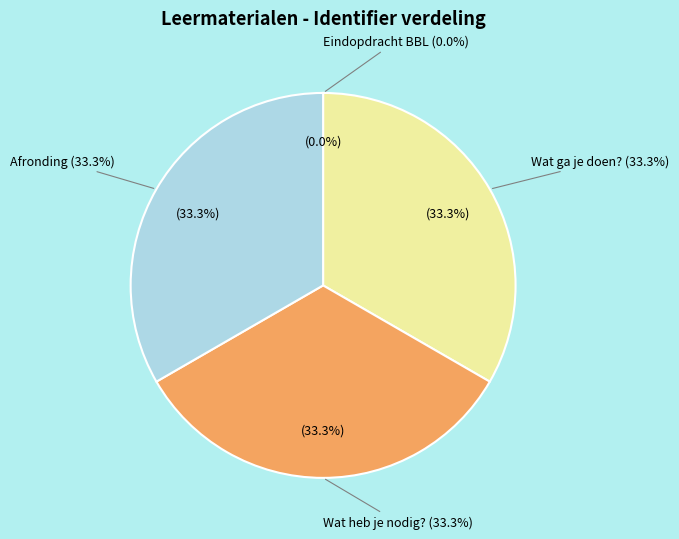

To the nearest percent, what percentage of the pie is Wat ga je doen??

33%